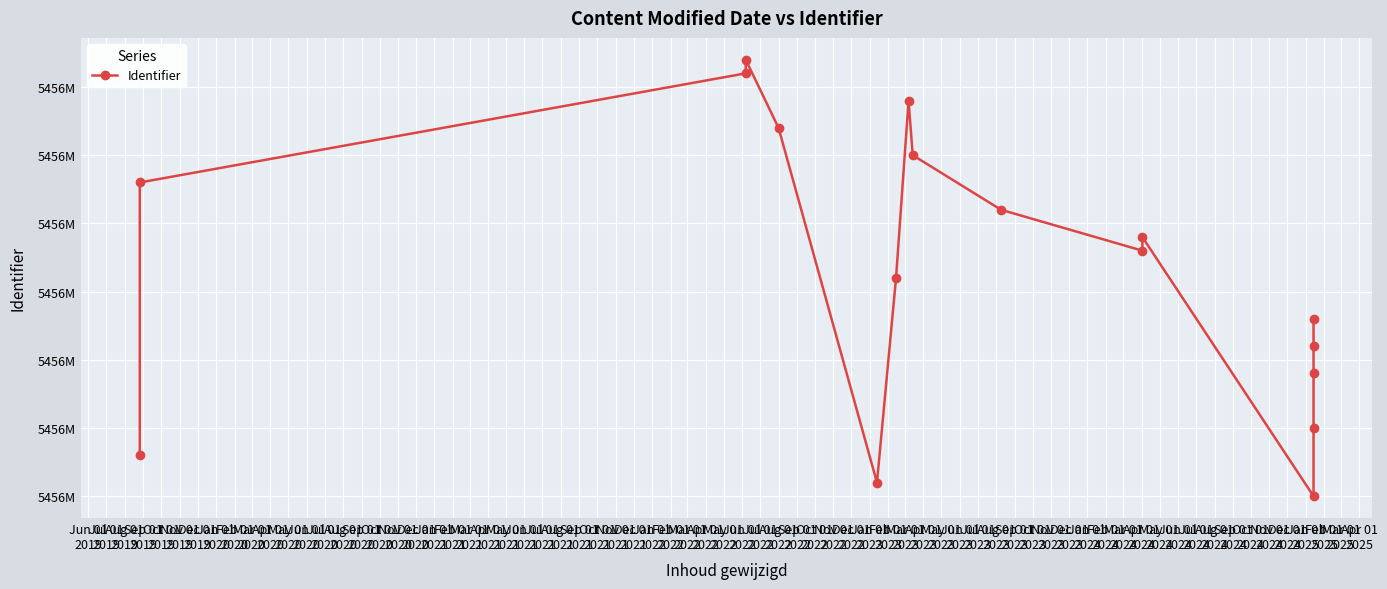

What is the change in value from Sep 01
2019 to Jun 01
2020?

-32